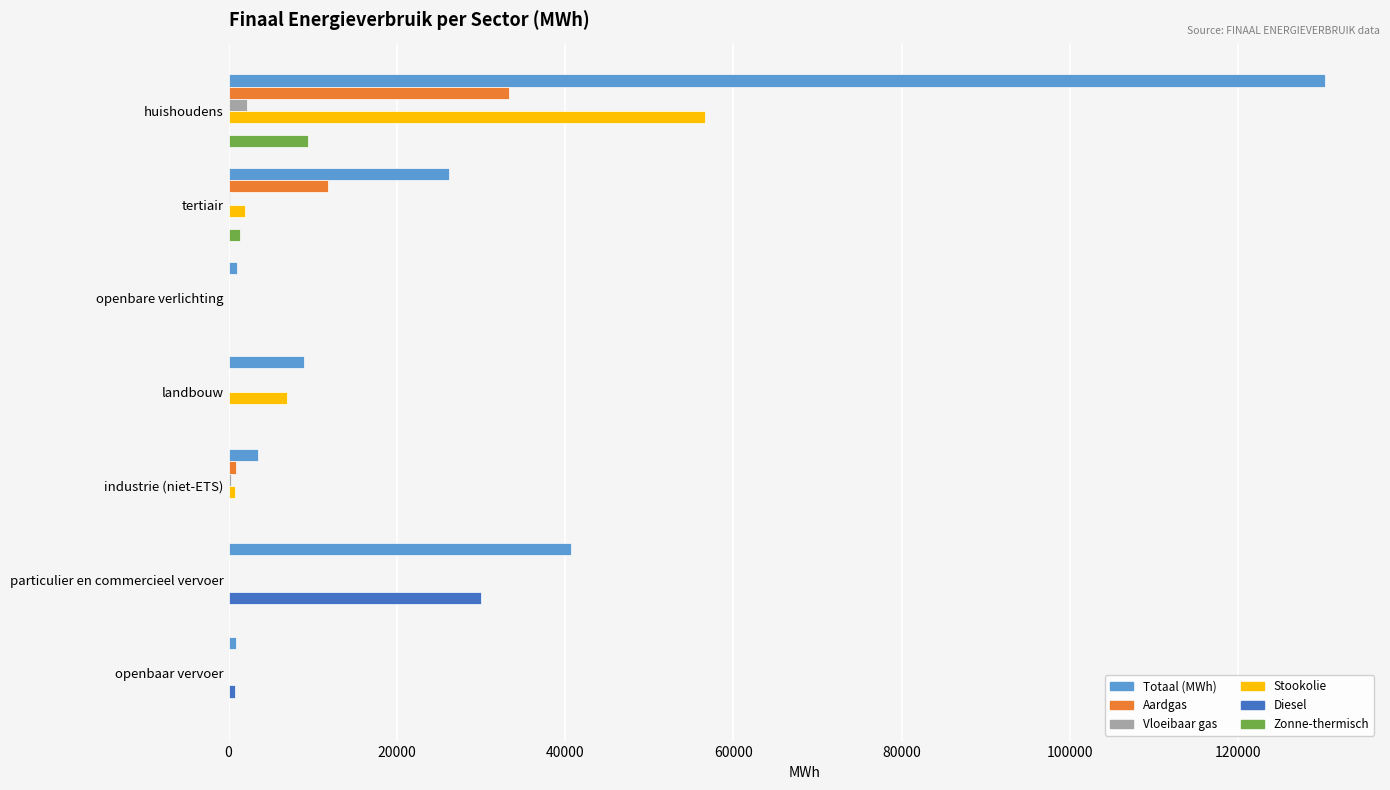

Is it true that Diesel equals 29972.9 at particulier en commercieel vervoer?

True